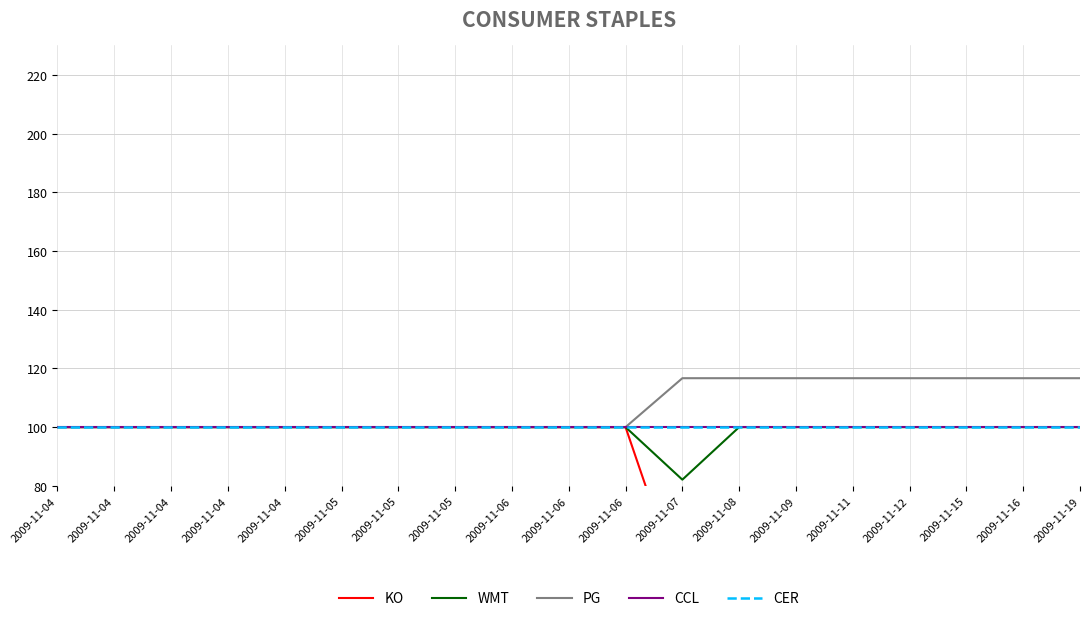

True or false: CER has more than 0 interior local peaks.

False